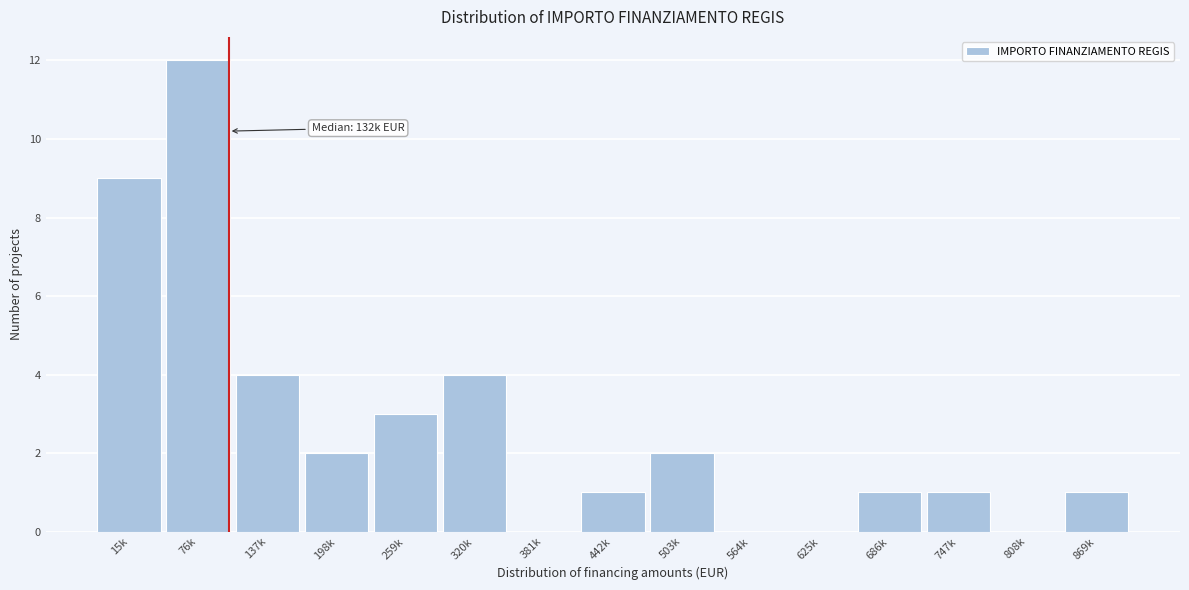

Reading left to right, what are all the values shown in this chart?

15k=9	76k=12	137k=4	198k=2	259k=3	320k=4	381k=0	442k=1	503k=2	564k=0	625k=0	686k=1	747k=1	808k=0	869k=1